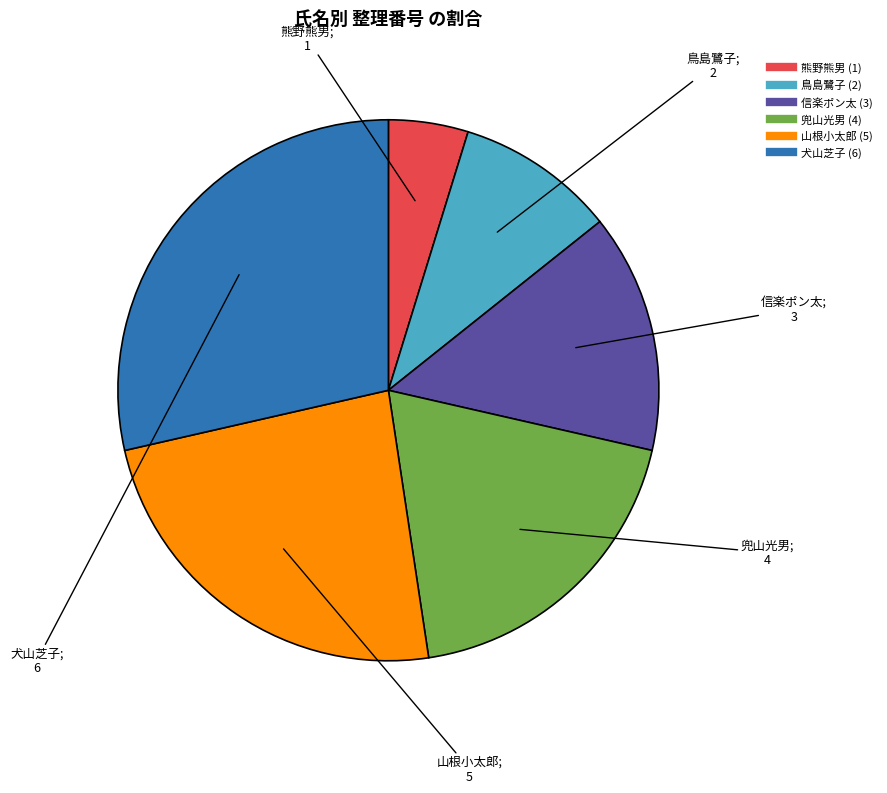

Rank the categories by value from highest to lowest.

犬山芝子, 山根小太郎, 兜山光男, 信楽ポン太, 鳥島鷺子, 熊野熊男